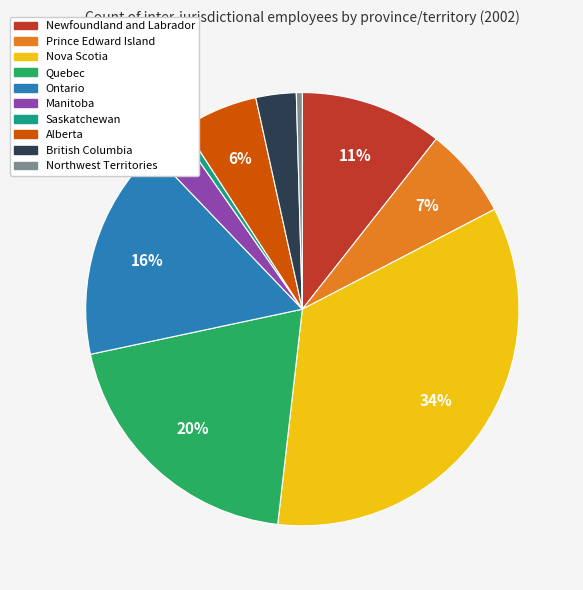

To the nearest percent, what is the average slice percentage?

10%